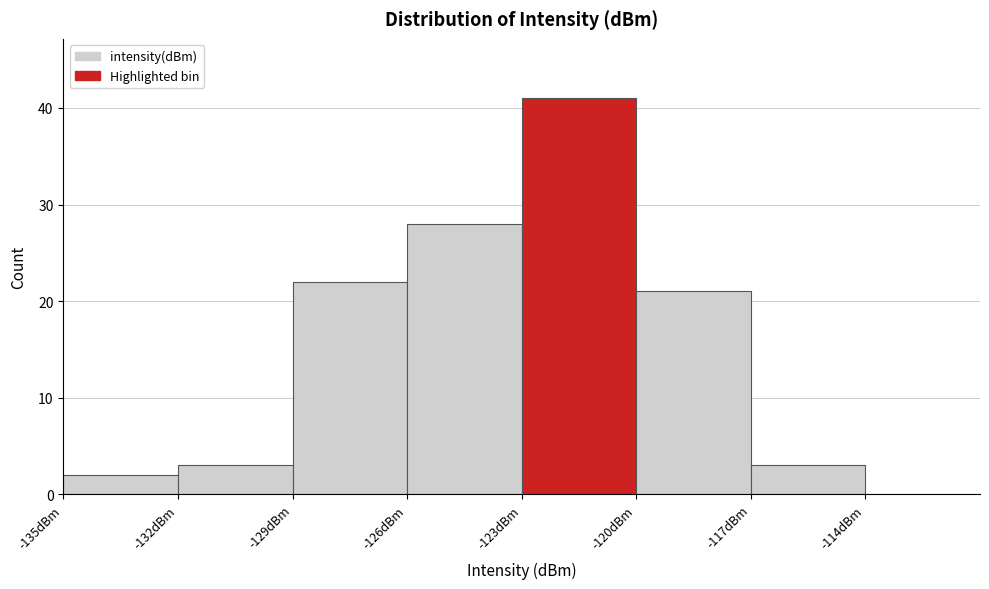

What is the height of the bar covering -135 to -132 on the x-axis? The values are not printed on the chart, so give them approximately, as read against the axis.

2